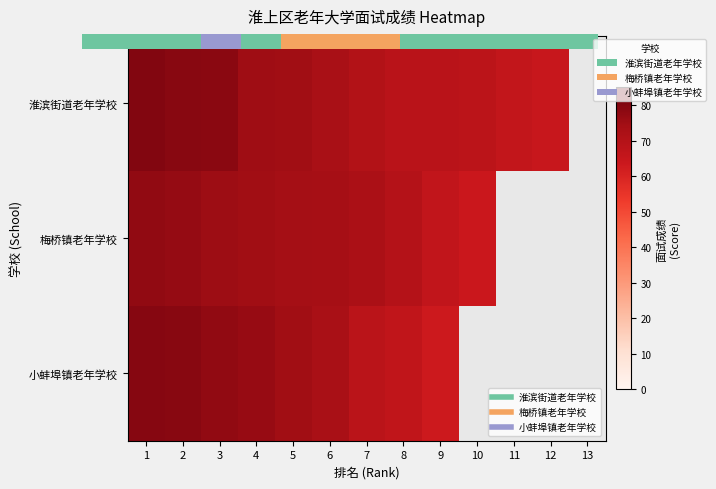

At how many categories does at least one series exceed 60?

12